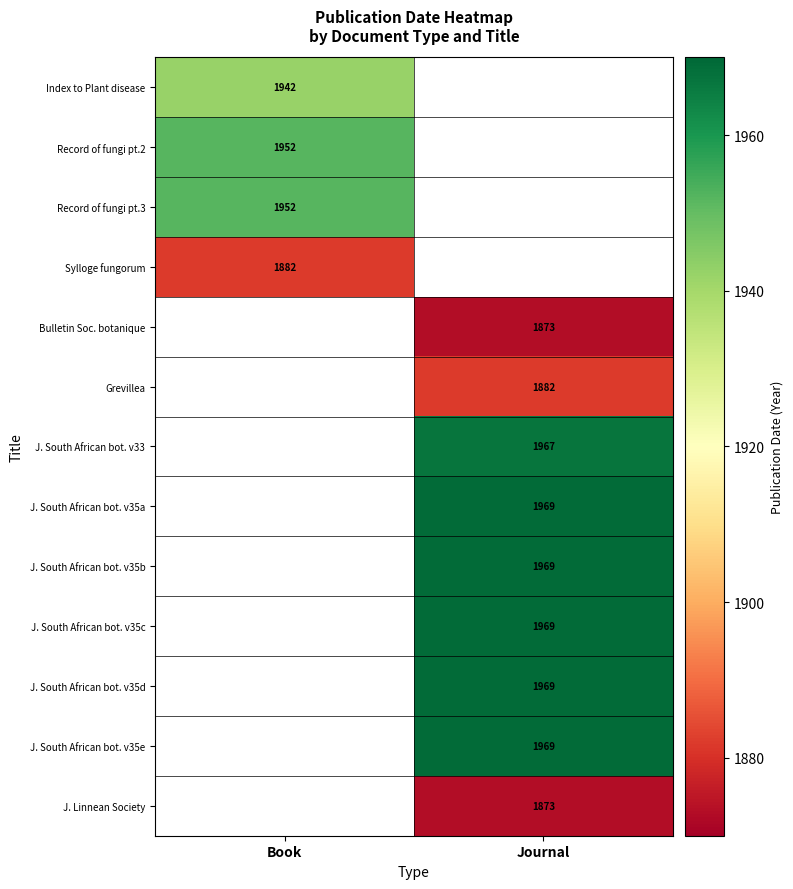

Is it true that Bulletin Soc. botanique equals 1873 at Journal?

True